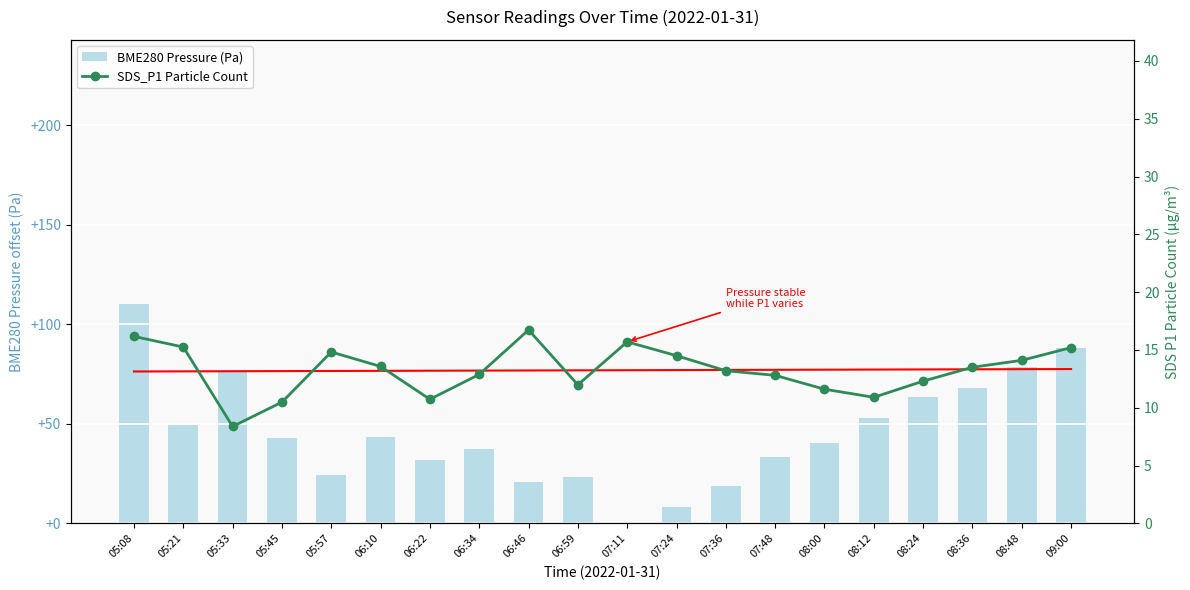

Is it true that SDS_P1 Particle Count equals 25.8 at 09:00?

False